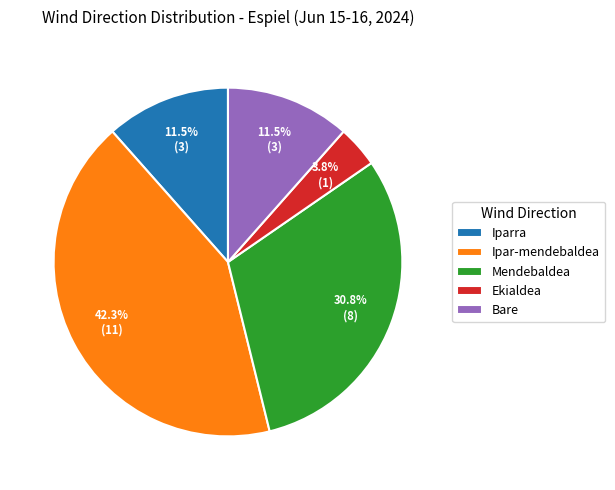

Does Mendebaldea represent more than half of the total?

No